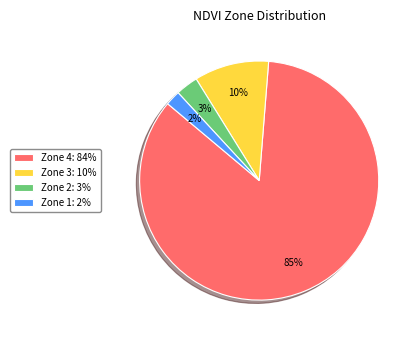

What is the smallest slice in the pie chart?

Zone 1